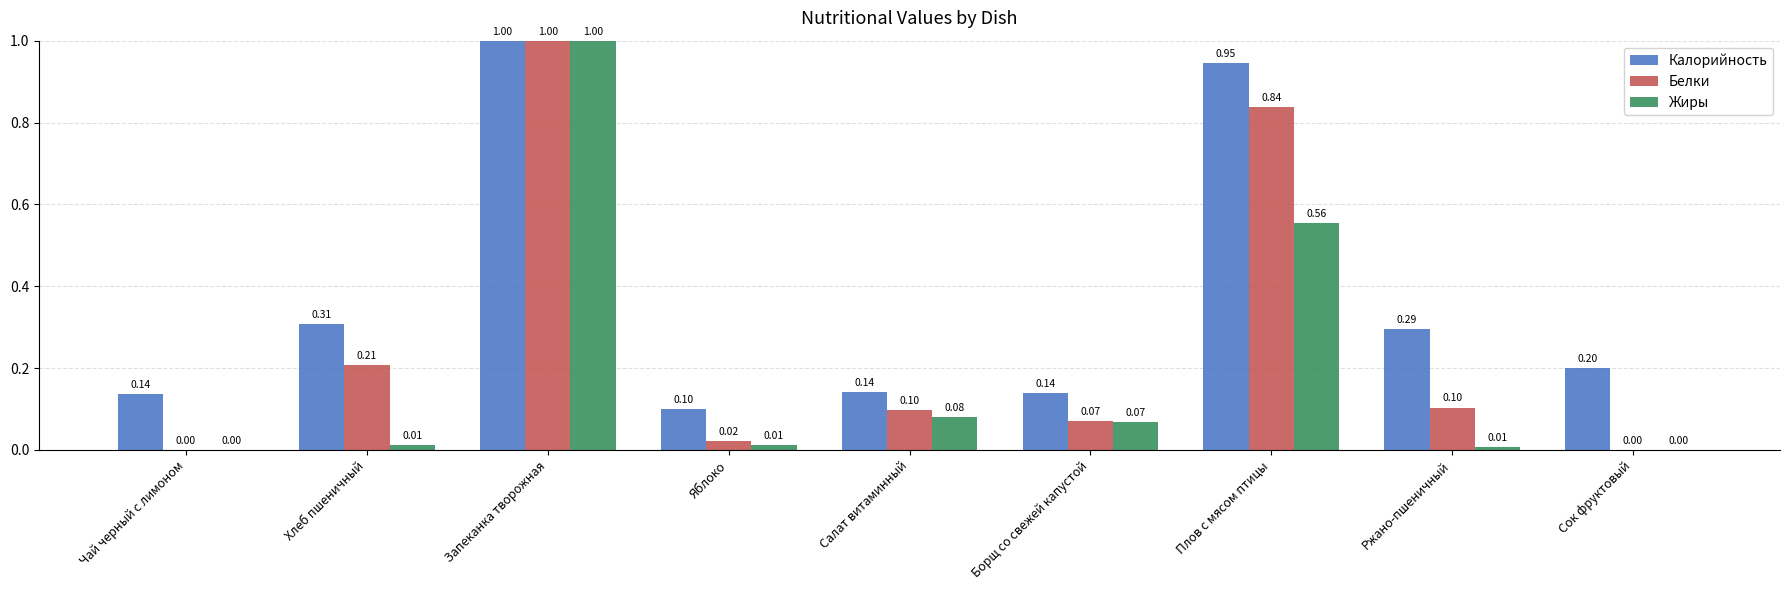

Are the bars horizontal?

No